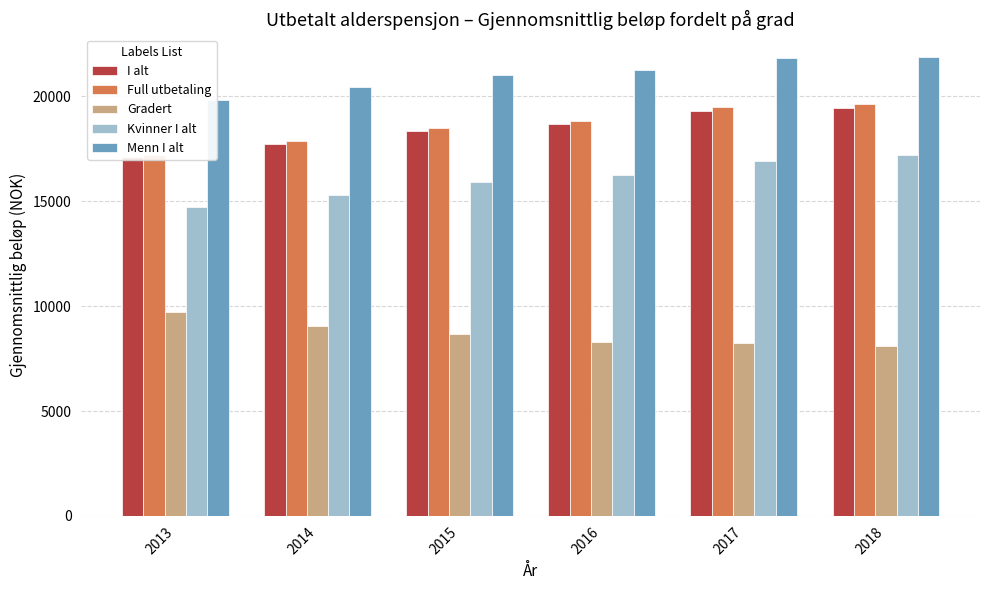

What is the minimum value shown in the chart?

8076.7